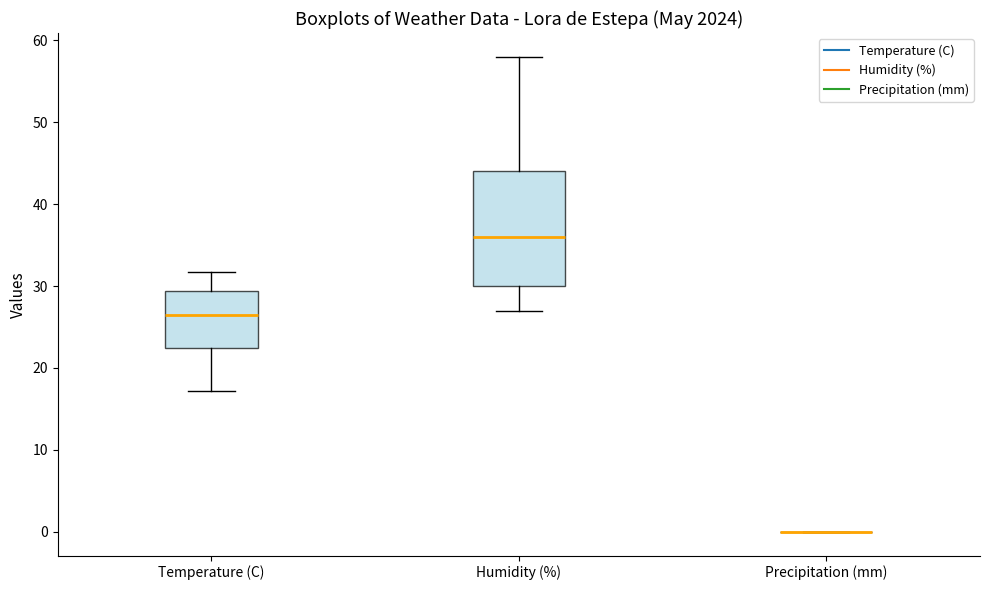

Where is the upper edge of the box for Humidity (%) on the y-axis? The values are not printed on the chart, so give them approximately, as read against the axis.

44